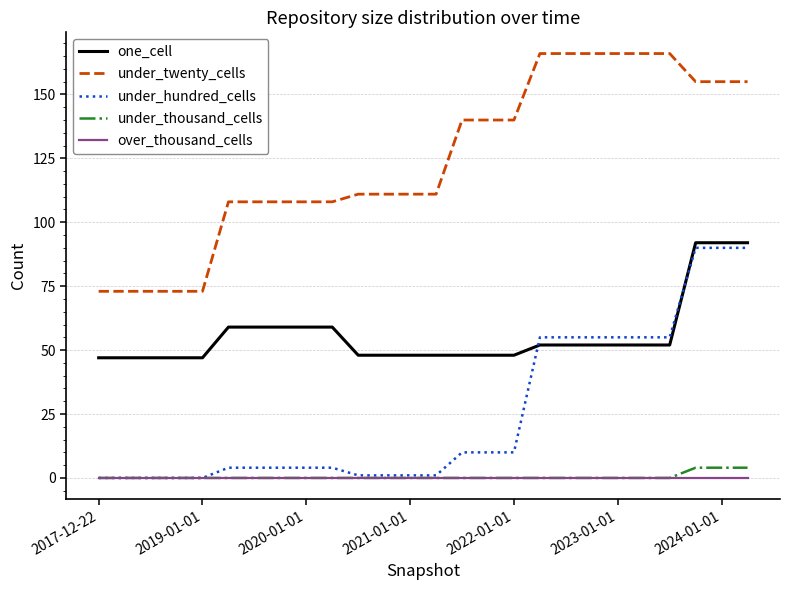

Which series has the largest total across all categories?

under_twenty_cells